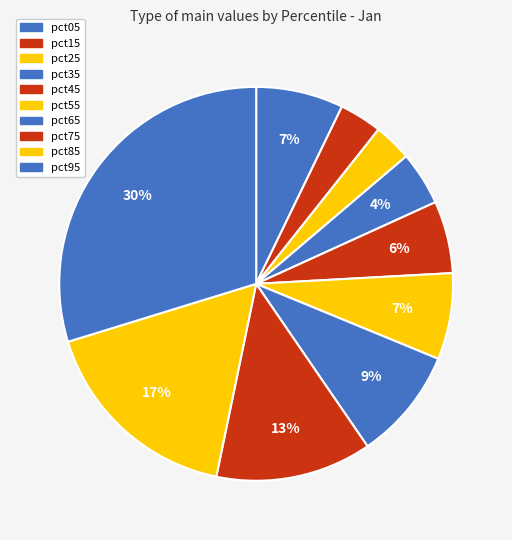

To the nearest percent, what is the average slice percentage?

10%